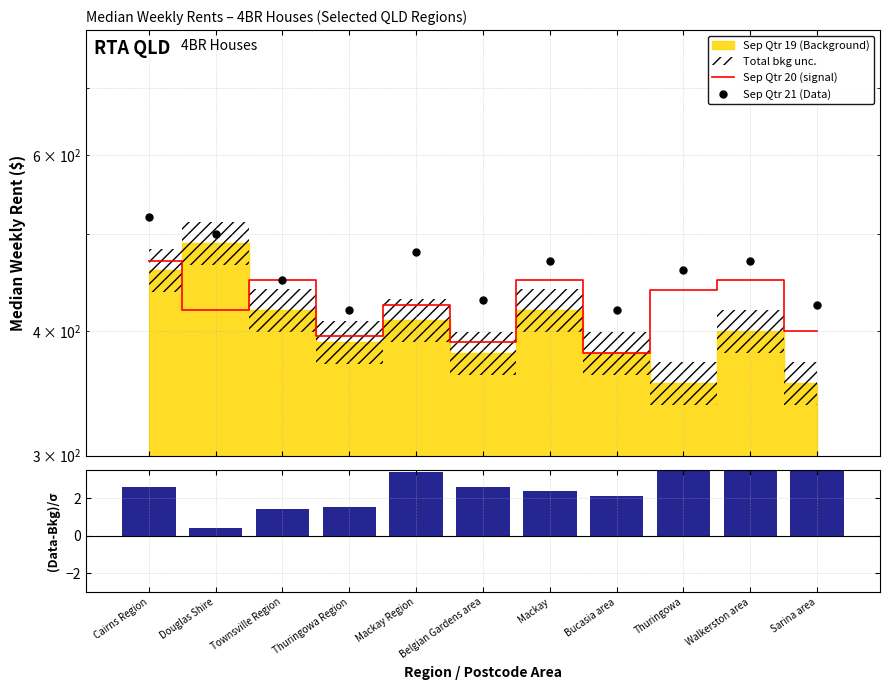

What is the average value of the (Data-Bkg)/σ series?

2.7